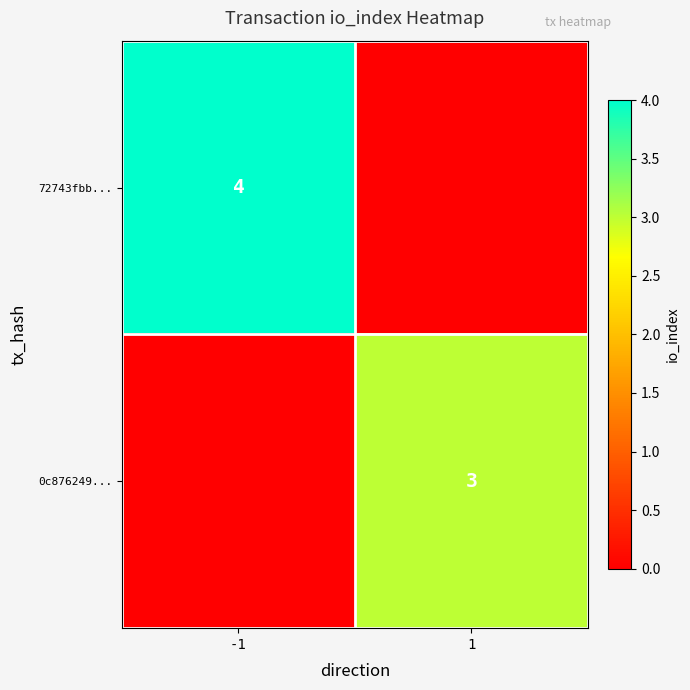

The value of 0c876249... at 1 is 5. True or false?

False